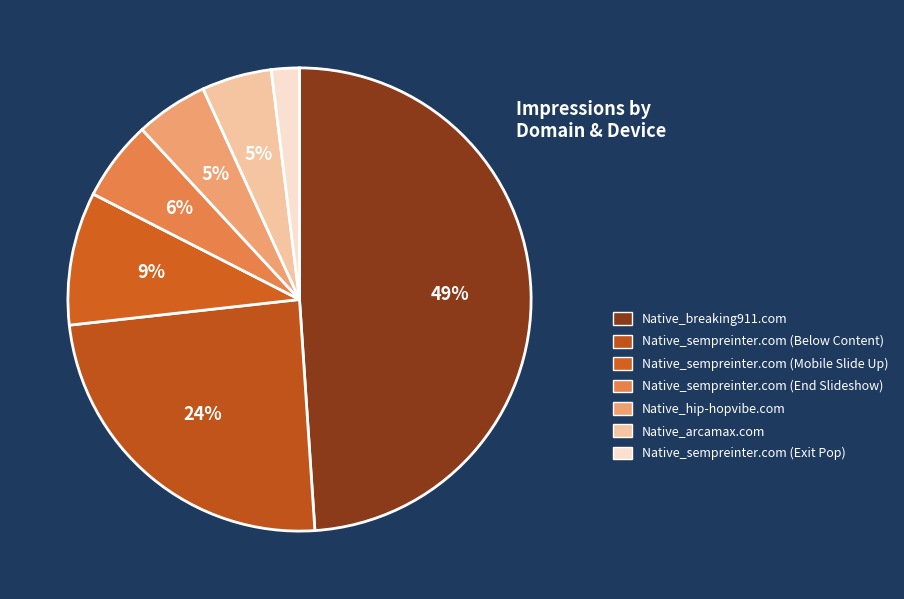

Is the sum of Native_sempreinter.com (End Slideshow) and Native_breaking911.com greater than half?

Yes